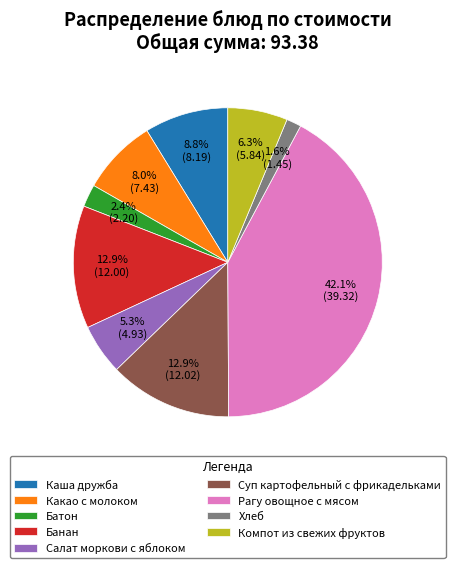

Does Компот из свежих фруктов represent more than half of the total?

No